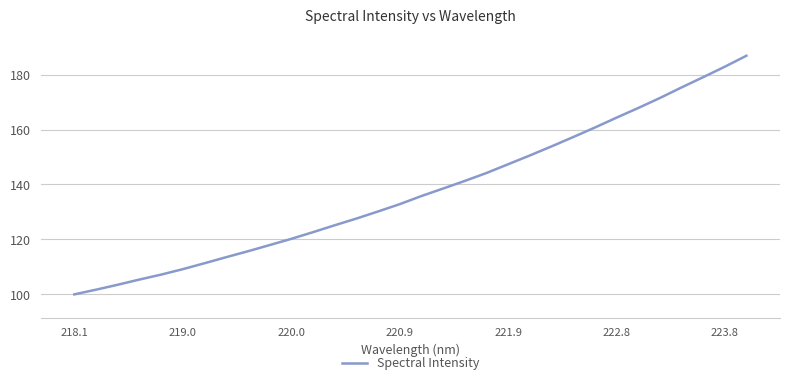

What is the greatest value displayed?

186.9